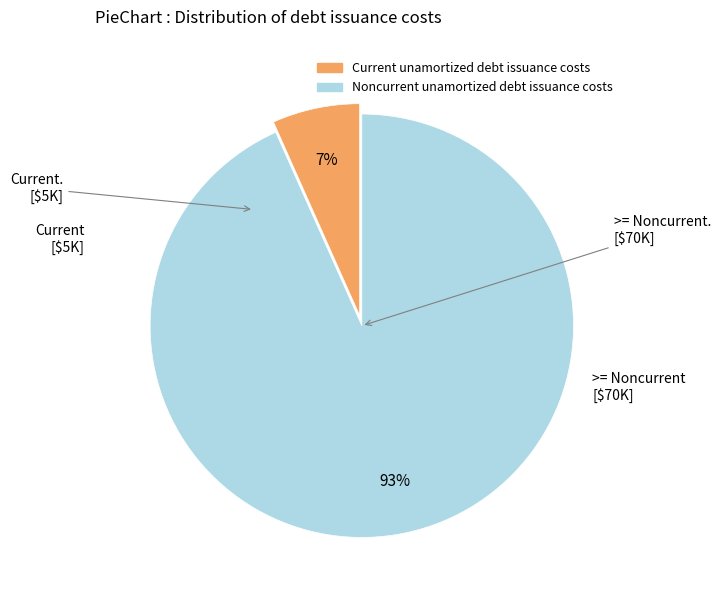

Which slice is the largest?

Noncurrent unamortized debt issuance costs